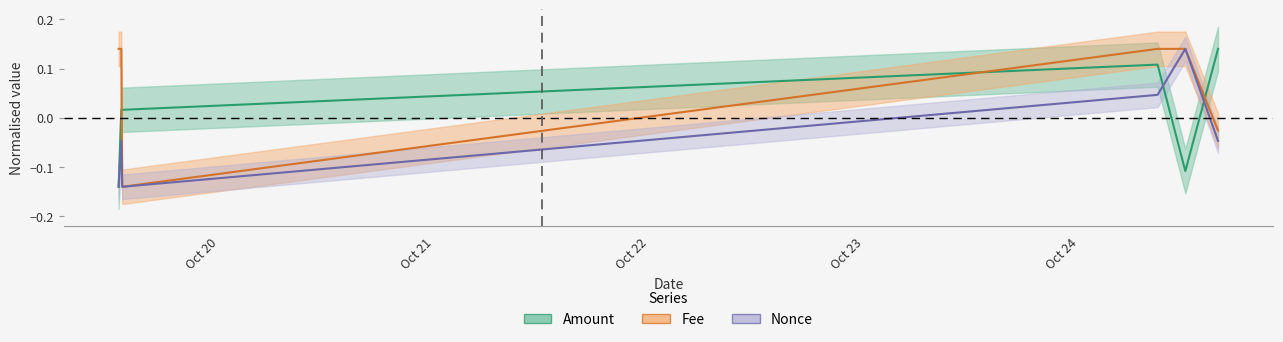

Where is the first local minimum for Fee?

2023-10-19 13:09:00